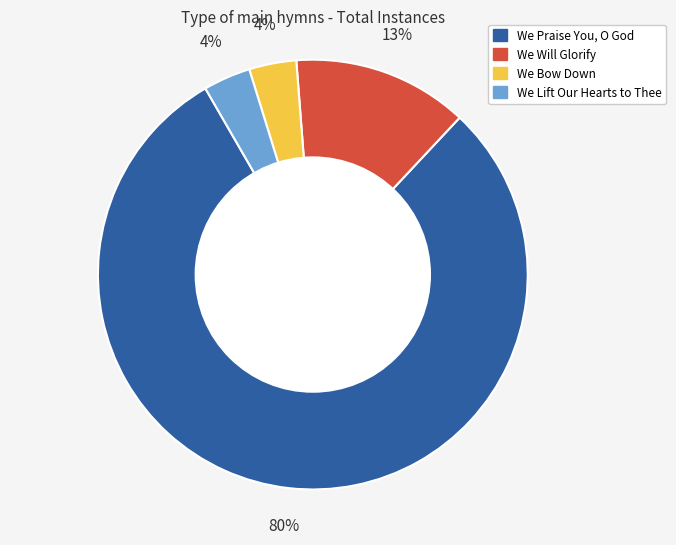

Is it true that We Will Glorify is 13% of the pie?

True